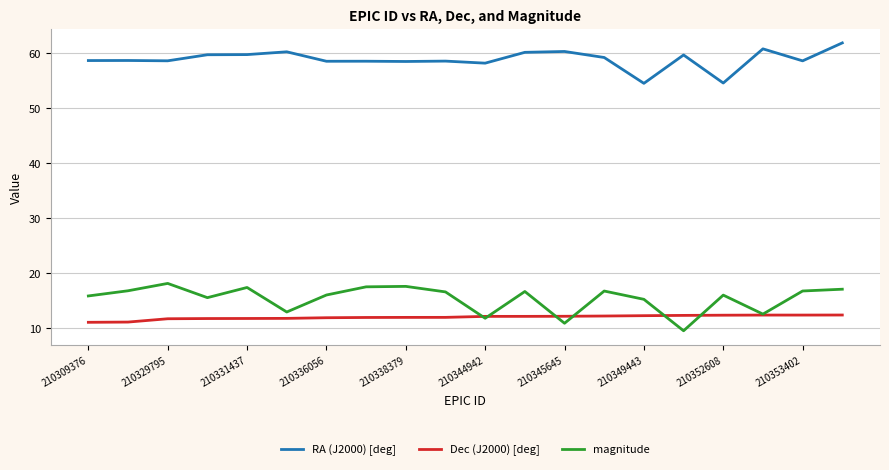

What is the greatest value displayed?

61.9